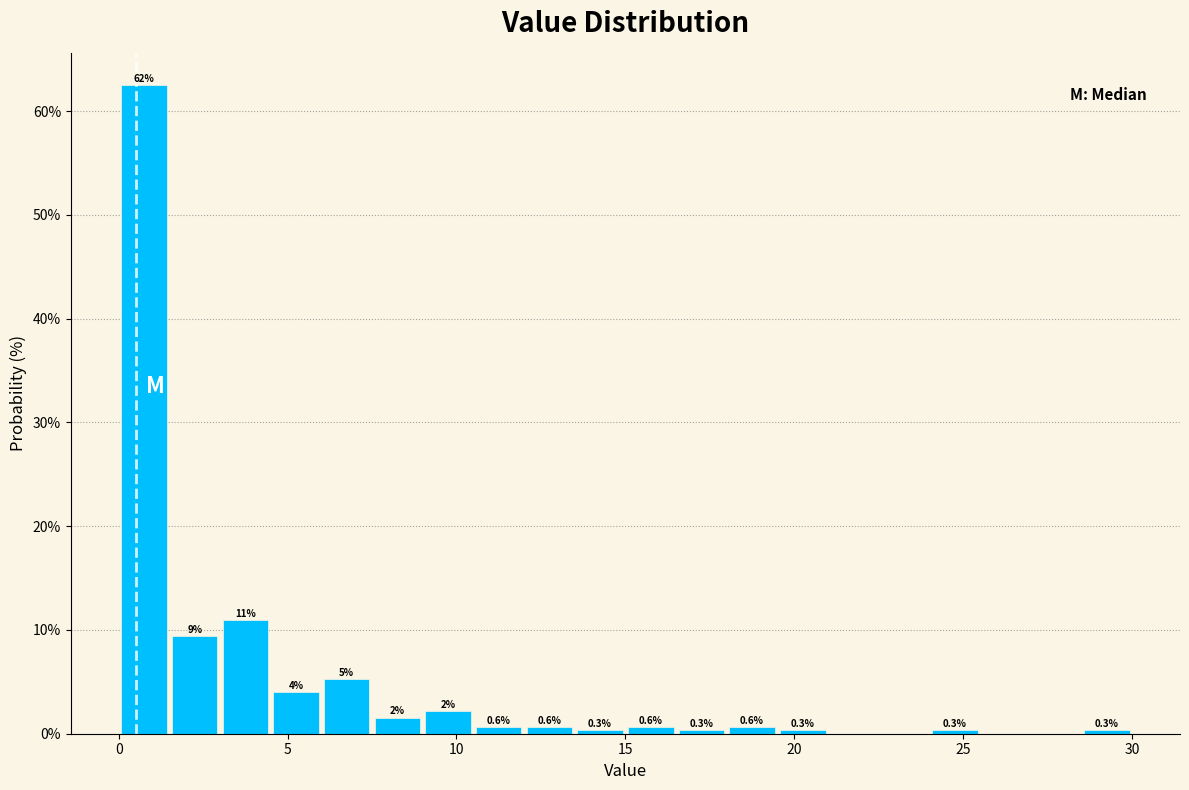

Around what value on the x-axis is the tallest bar? Give the approximate position of its centre, as read against the axis.

1.0